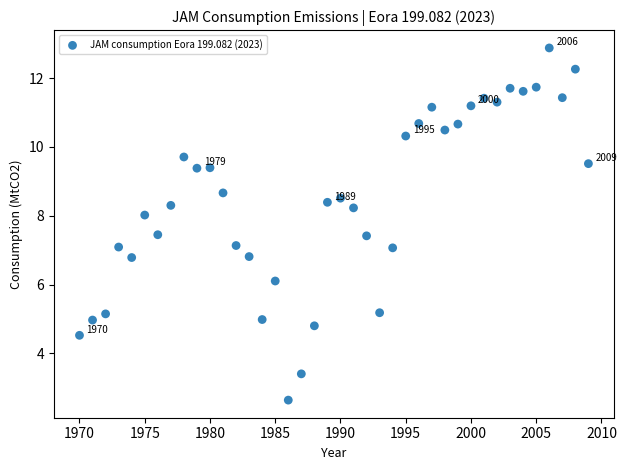

What is the range of X values (max minus min)?

39.0